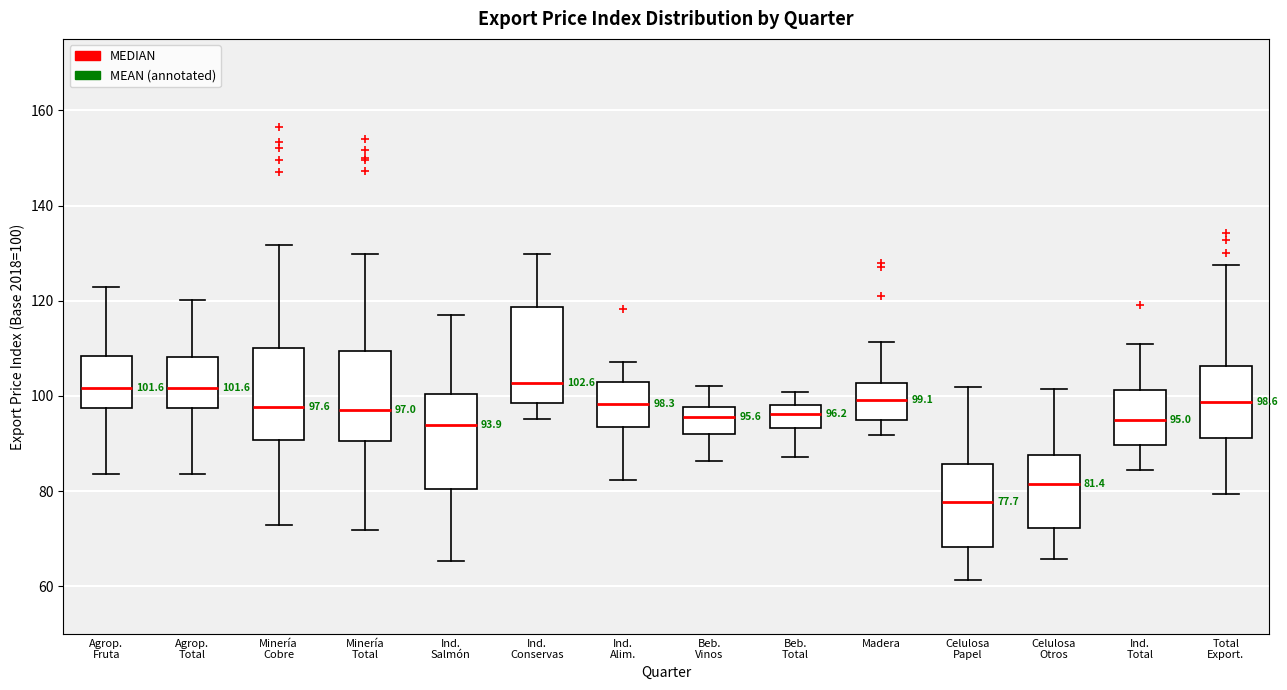

Which box's median line is the lowest?

Celulosa Papel